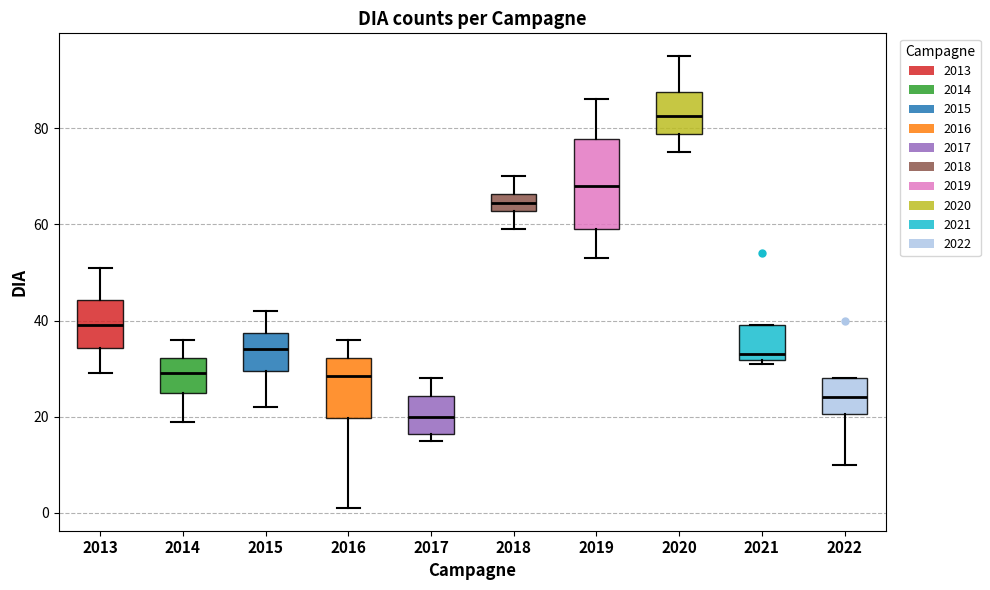

Comparing the boxes themselves (not the whiskers), which one is the tallest?

2019